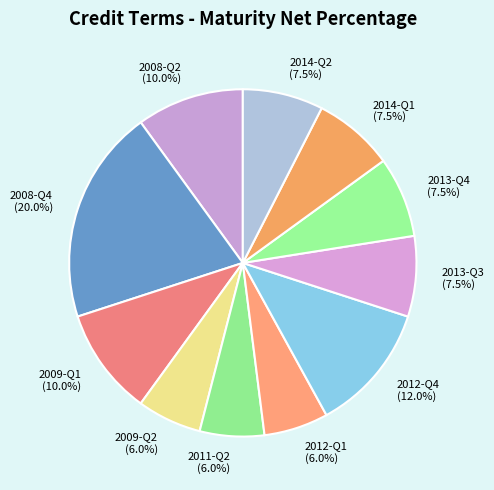

Count the number of slices in the pie.

11